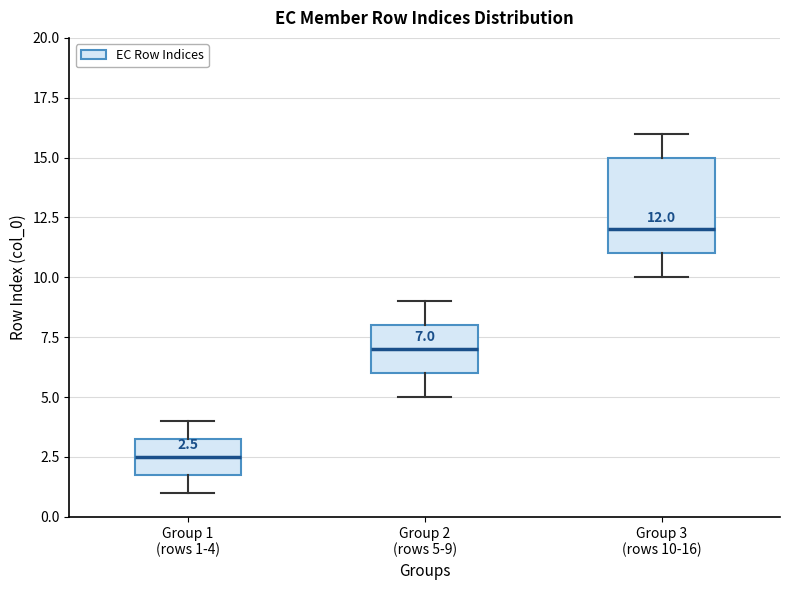

Comparing the boxes themselves (not the whiskers), which one is the tallest?

Group 3 (rows 10-16)